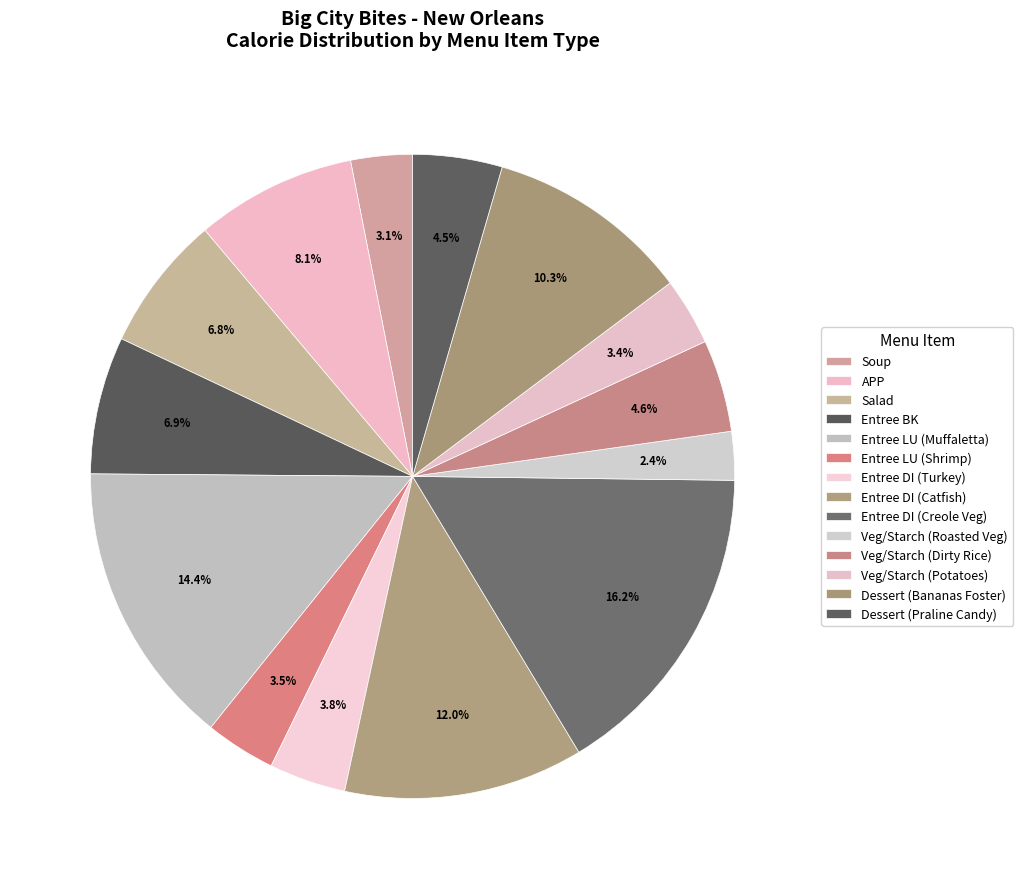

Approximately how many times larger is the value at Dessert (Bananas Foster) compared to Entree BK?

1.5